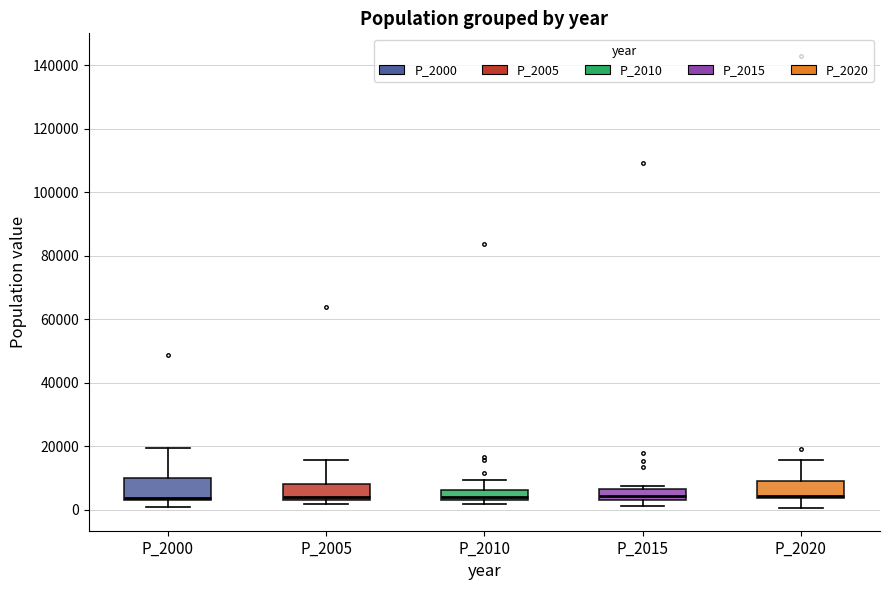

Reading left to right, transcribe this box plot: for each box, give where its median line is, the range the box spans, and where its two whiskers end, as read against the y-axis. The values are not printed on the chart, so give them approximately, as read against the axis.

P_2000: median 4000, box 2000 to 10000, whiskers 0 to 20000
P_2005: median 4000 (just above the box's lower edge), box 4000 to 8000, whiskers 2000 to 16000
P_2010: median 4000 (just above the box's lower edge), box 4000 to 6000, whiskers 2000 to 10000
P_2015: median 4000 (just above the box's lower edge), box 4000 to 6000, whiskers 2000 to 8000
P_2020: median 4000 (just above the box's lower edge), box 4000 to 8000, whiskers 0 to 16000